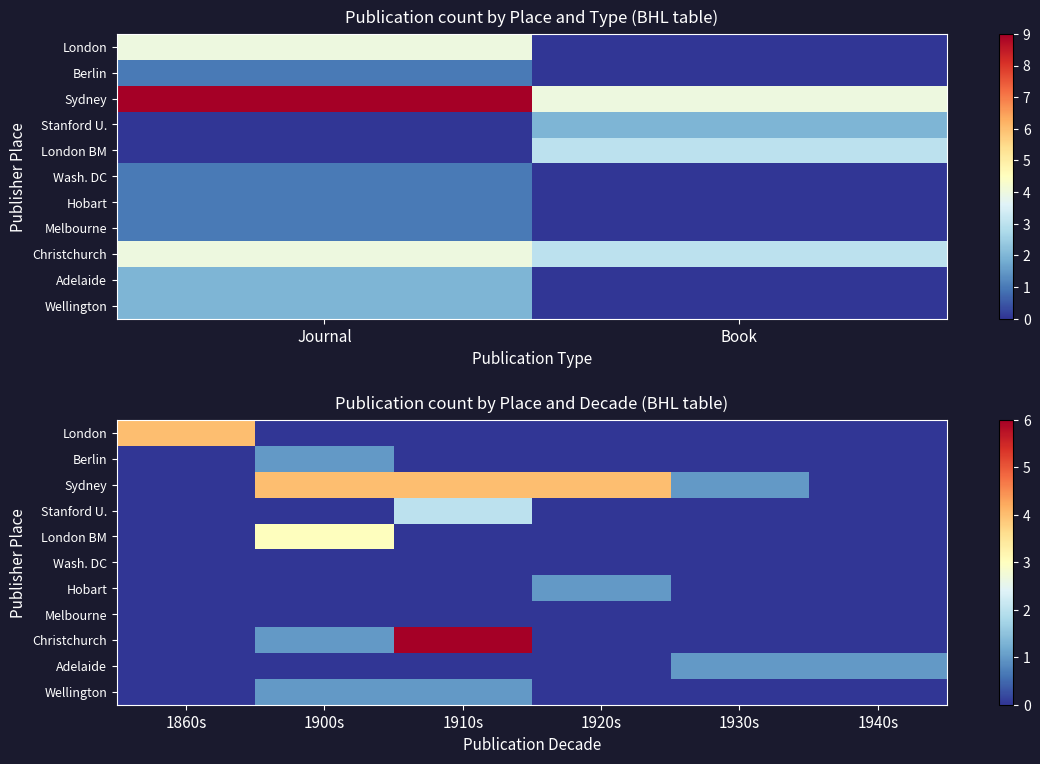

At how many categories does at least one series exceed 1?

4